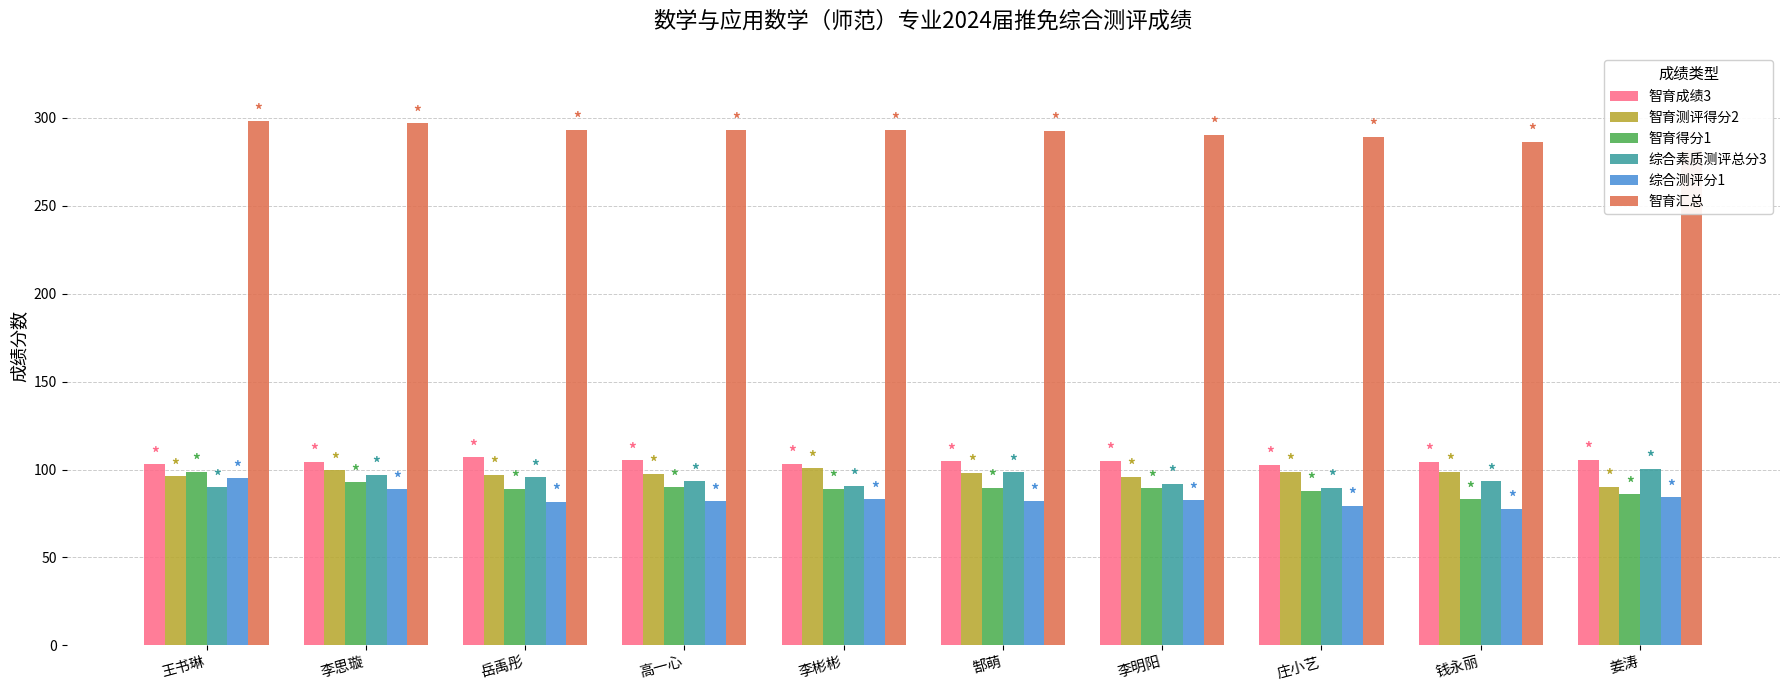

What is the minimum value for 智育成绩3?

102.7